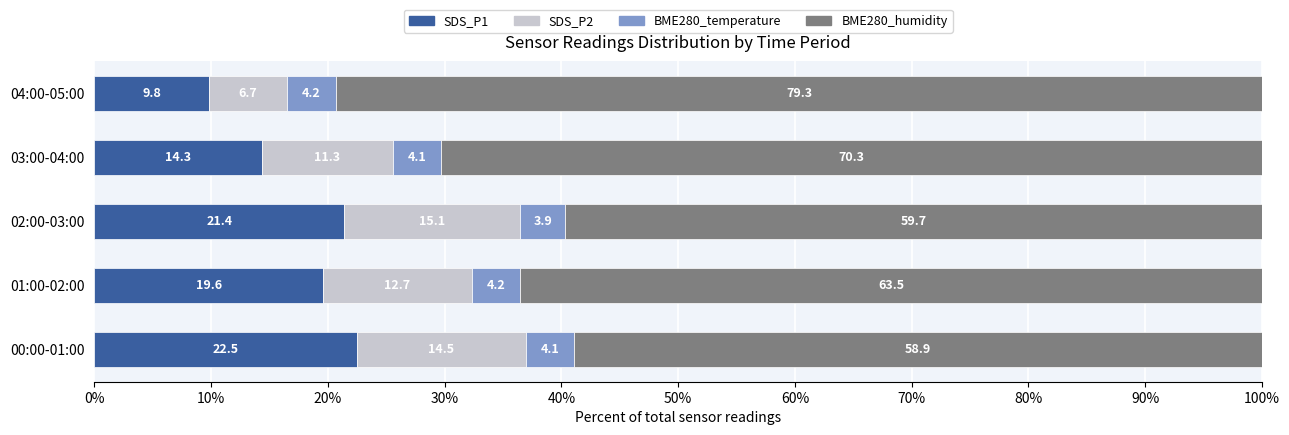

What is the total value across all series at 03:00-04:00?

100.0